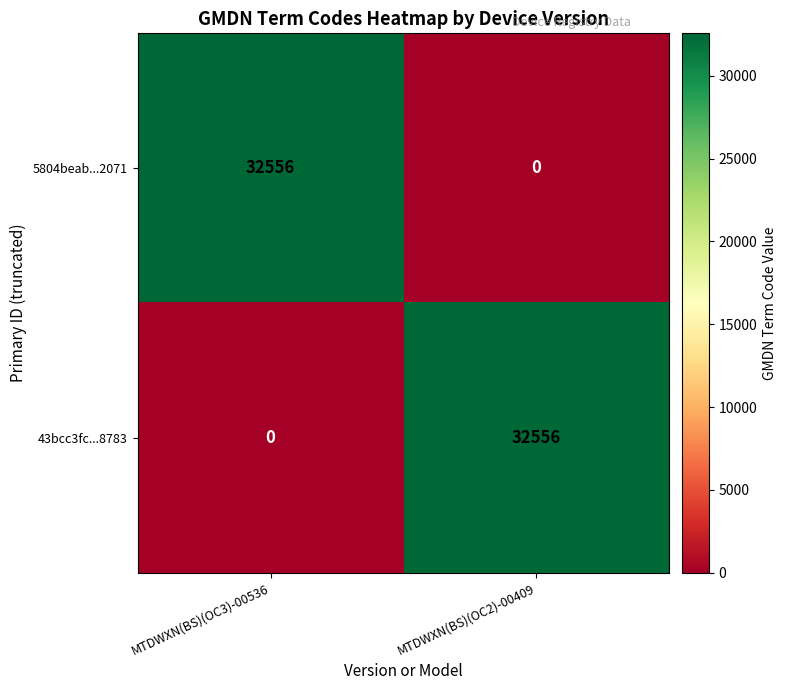

At which label does 5804beab...2071 reach its minimum?

MTDWXN(BS)(OC2)-00409